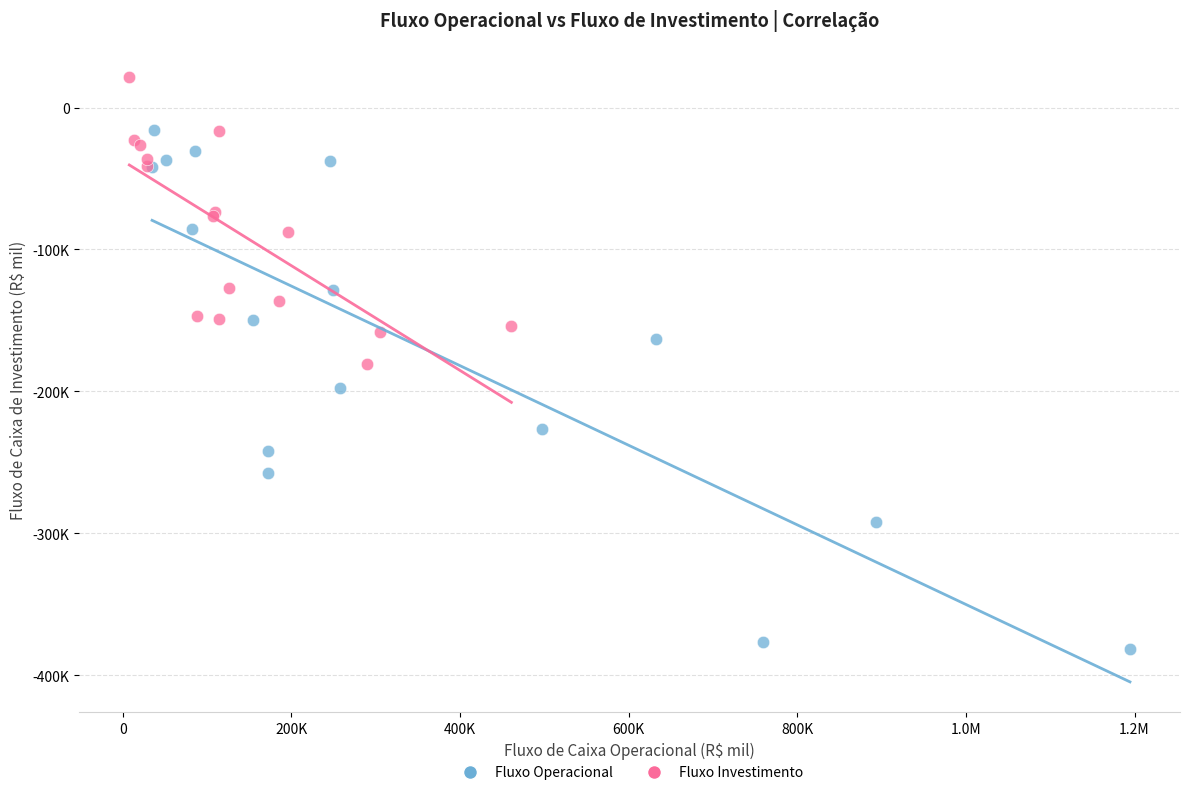

Which series reaches the maximum Y coordinate?

Fluxo Investimento